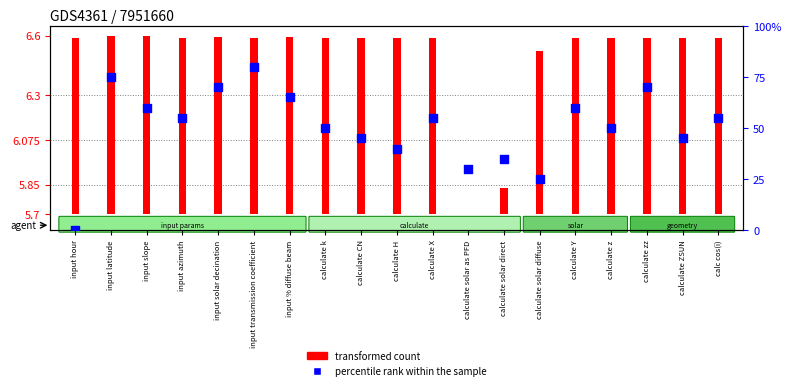

What is the change in value from calculate k to calculate X?

+5